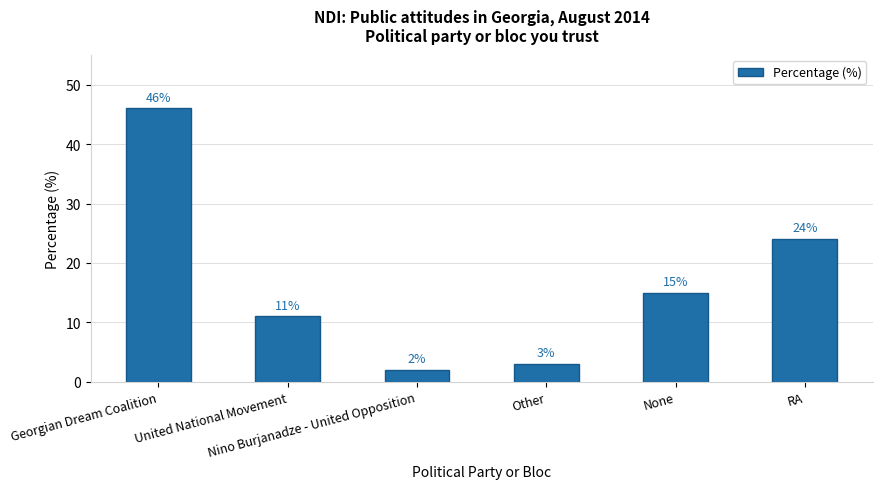

At which label does the data first exceed 15?

Georgian Dream Coalition